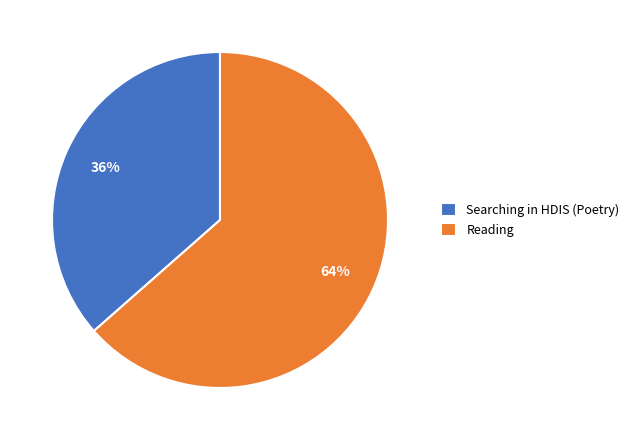

Rank the categories by value from highest to lowest.

Reading, Searching in HDIS (Poetry)